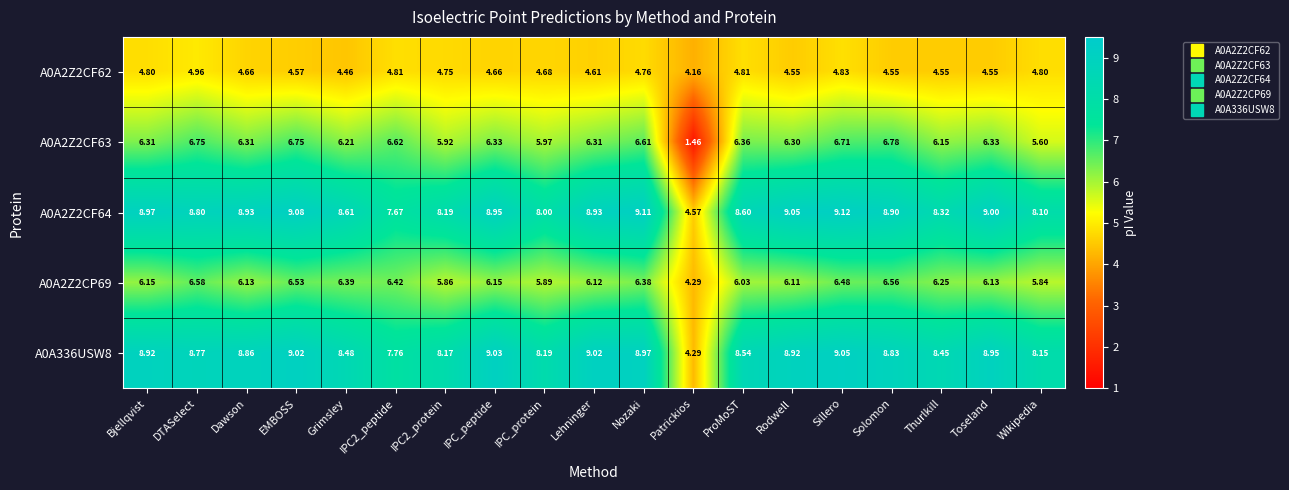

At which category is the sum across all series the highest?

Sillero